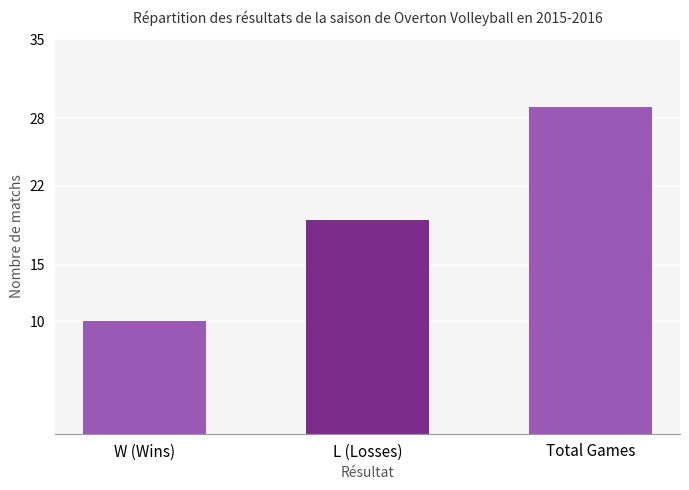

What is the sum of all values?

58